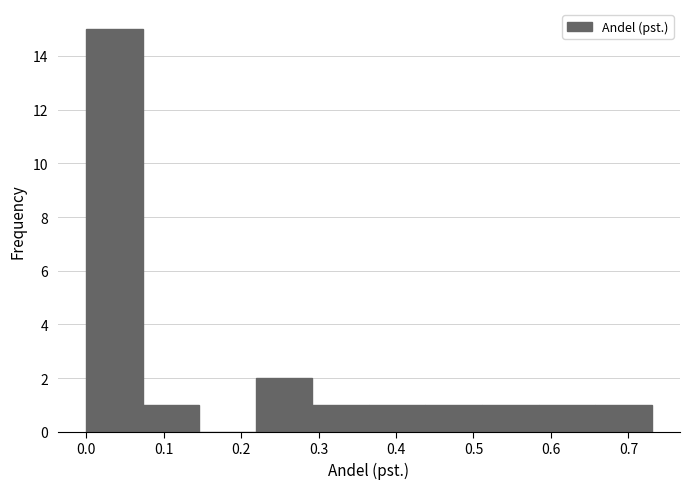

What is the height of the bar covering 0.511 to 0.584 on the x-axis? Neither the bar edges nor the heights are printed on the chart, so give them approximately, as read against the axes.

1